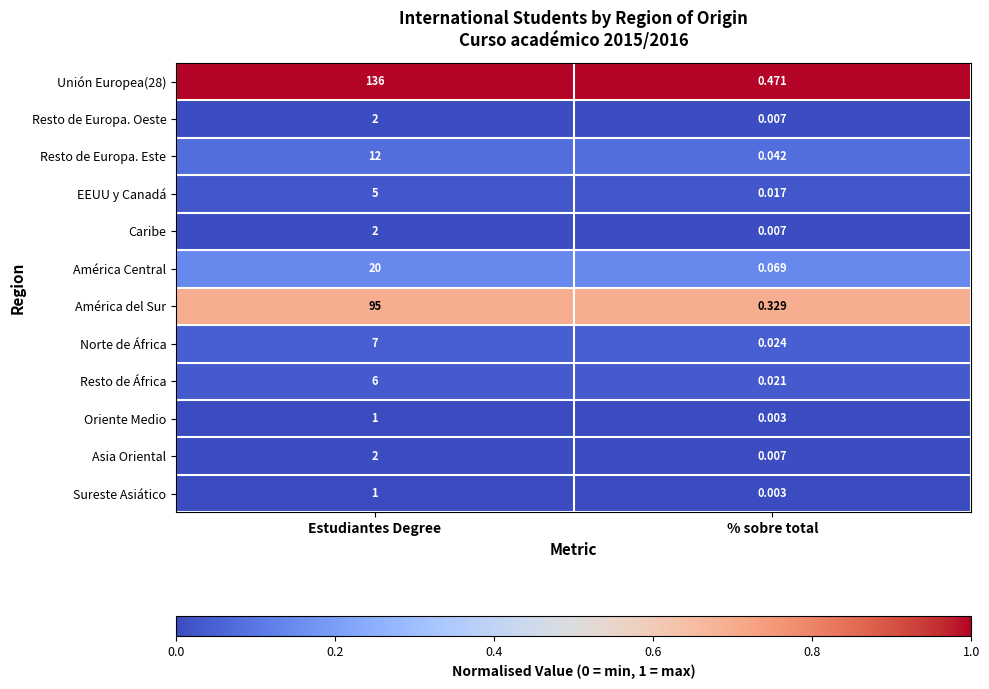

At which category is the sum across all series the highest?

Estudiantes Degree